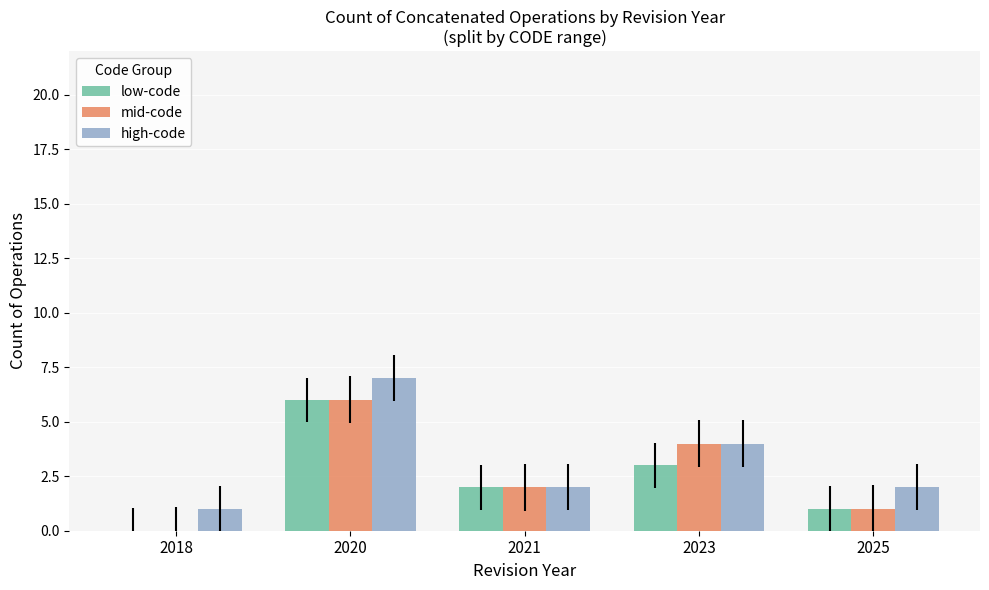

What is the sum of all mid-code values?

13